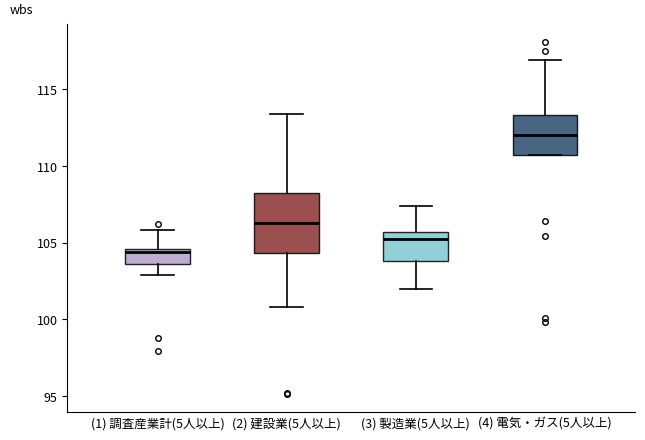

Which box's median line is the highest?

(4) 電気・ガス(5人以上)